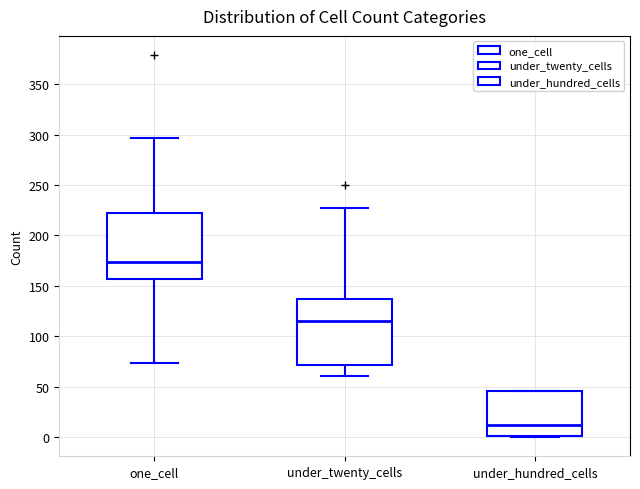

Where is the upper edge of the box for under_hundred_cells on the y-axis? The values are not printed on the chart, so give them approximately, as read against the axis.

45